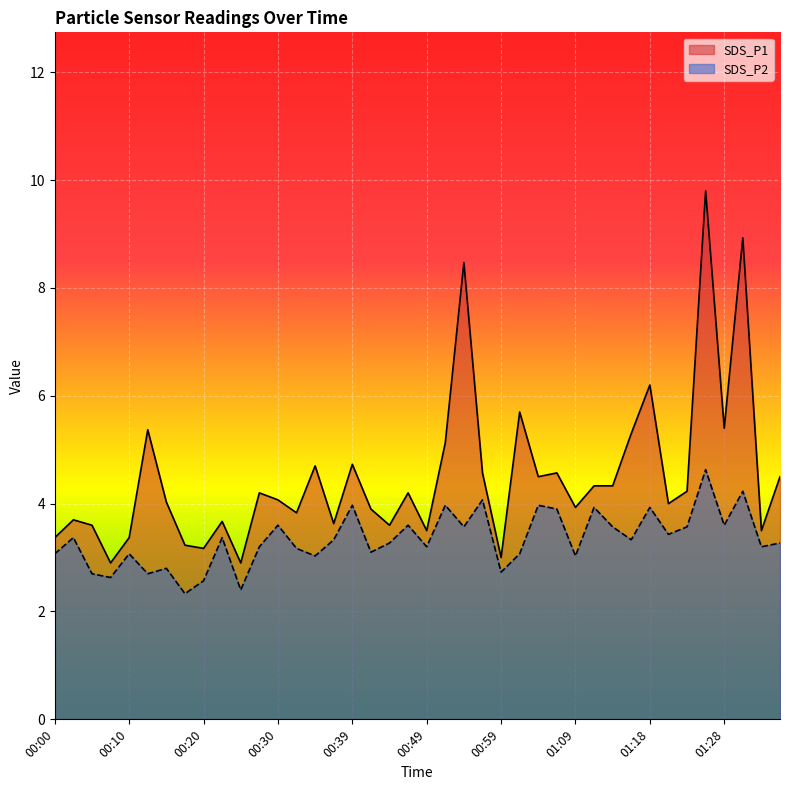

What is the difference between the highest and lowest values at 00:39?

0.8